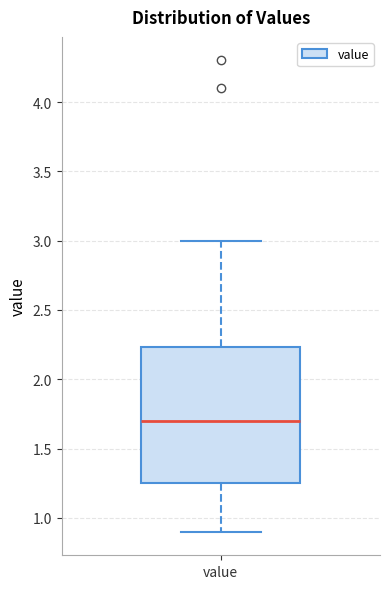

Where is the upper edge of the box for value on the y-axis? The values are not printed on the chart, so give them approximately, as read against the axis.

2.25